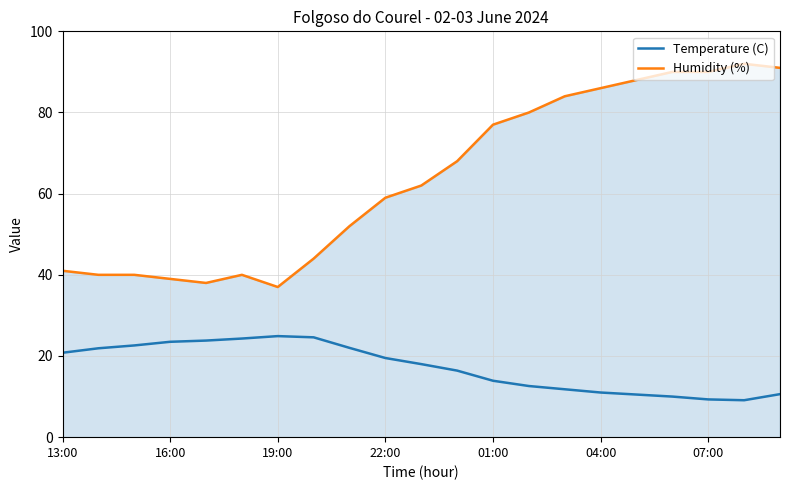

What is the minimum value for Temperature (C)?

9.1